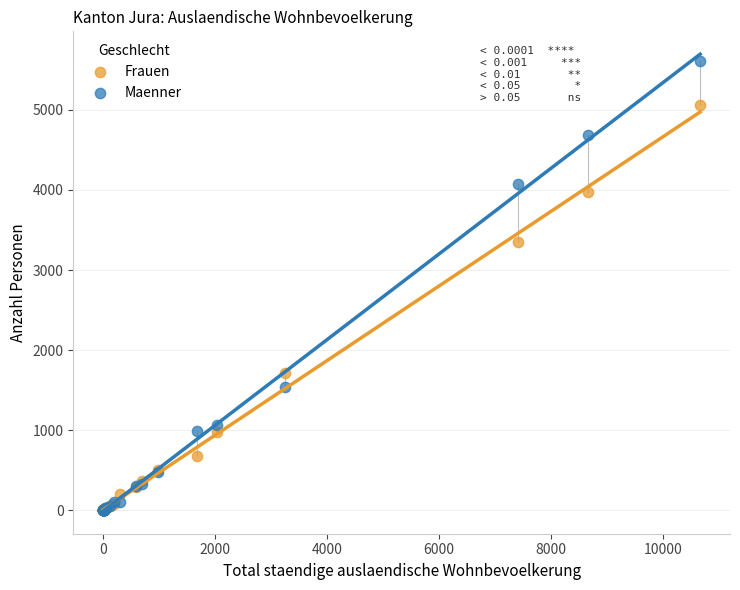

Across all series, what Y value is closest to 2806?

3346